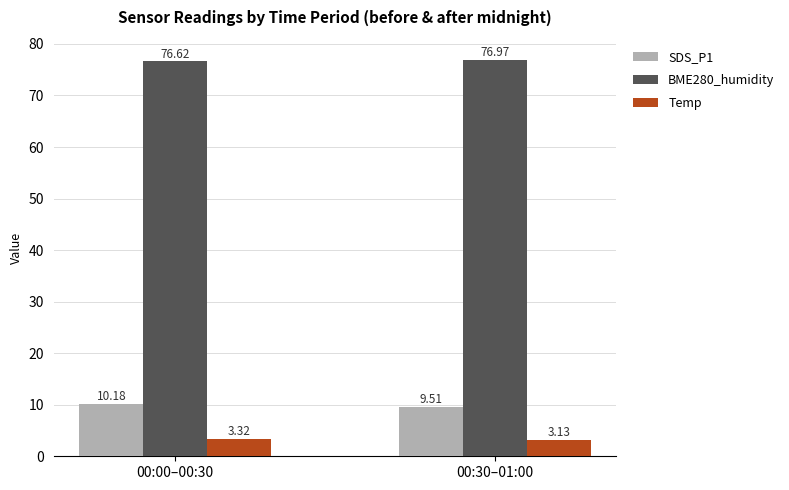

At which category is the sum across all series the highest?

00:00–00:30